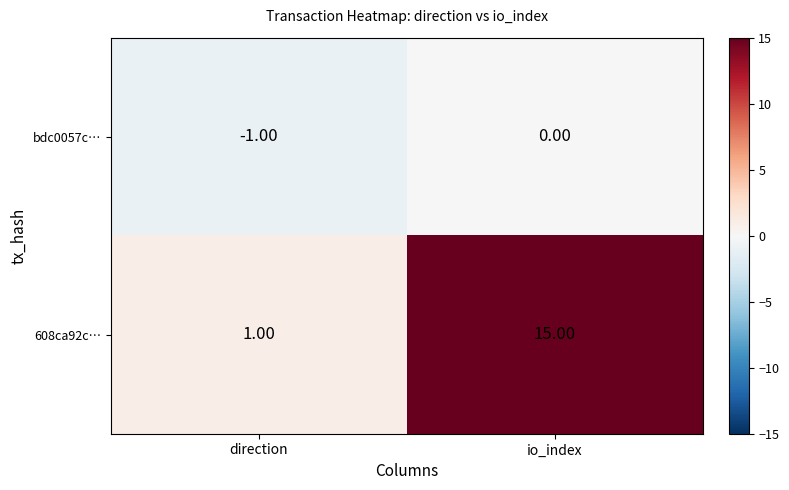

Which series has the largest range (max minus min)?

608ca92c…